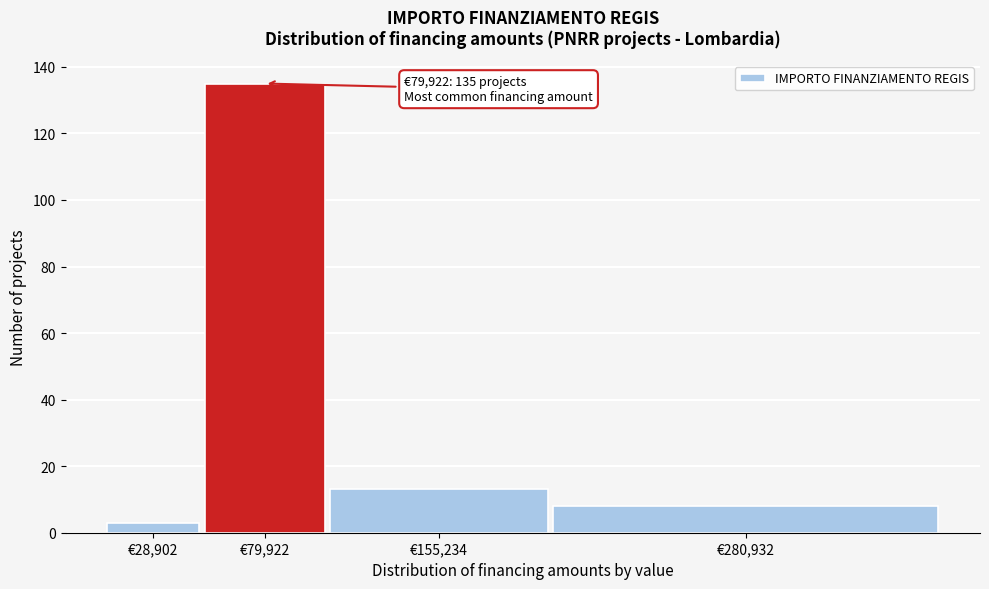

Reading left to right, list all the values displayed in this chart.

3	135	13	8